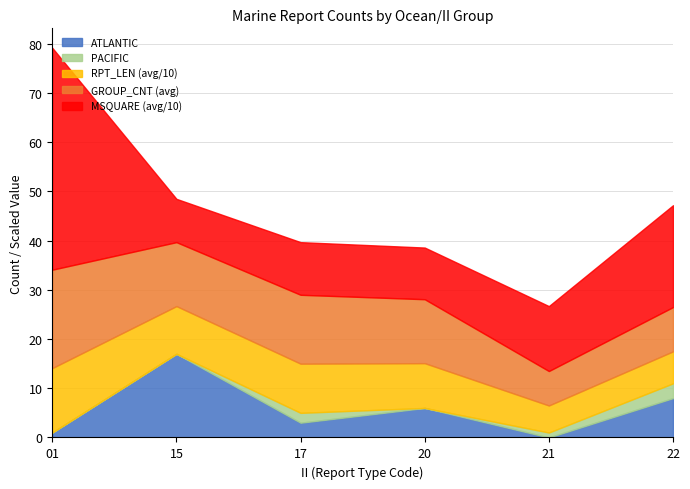

True or false: RPT_LEN (avg) and PACIFIC cross at least once.

False